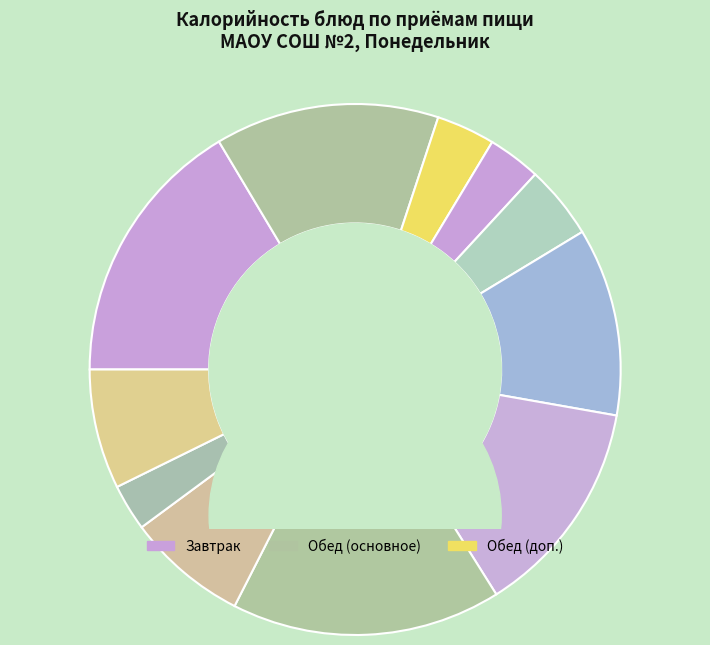

Is there any slice that represents more than half of the pie?

No